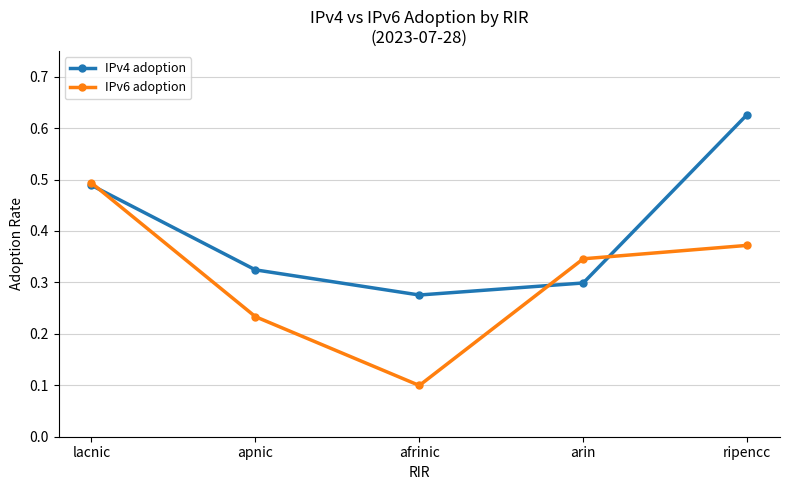

At which label is IPv6 adoption closest to 0?

afrinic